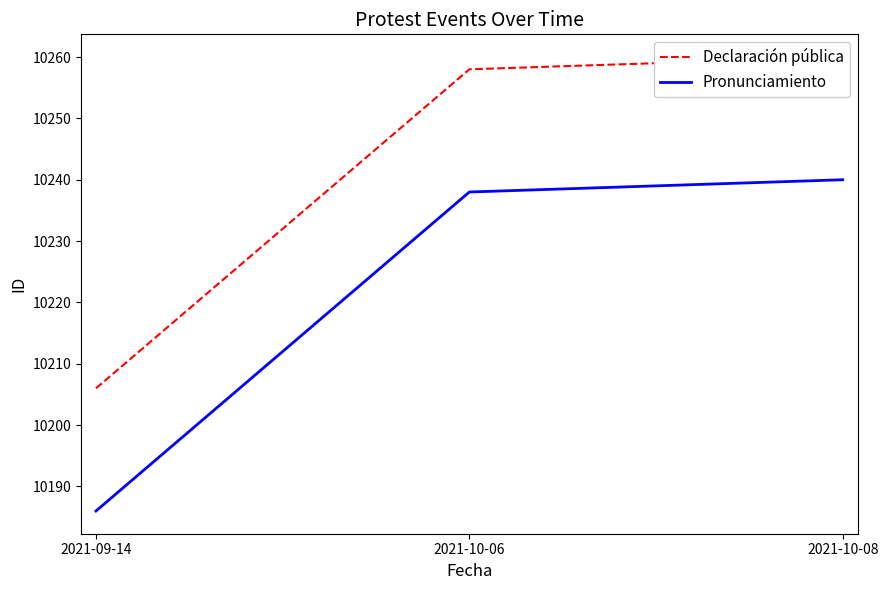

Which has a higher value, 2021-10-06 or 2021-09-14?

2021-10-06